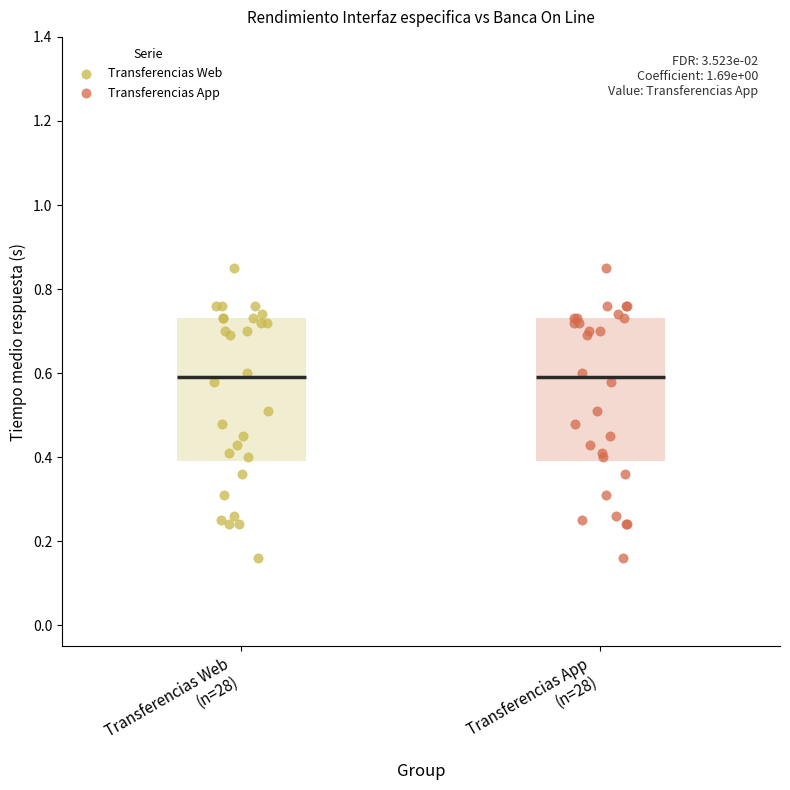

What are all the series names shown in the legend?

Transferencias Web, Transferencias App